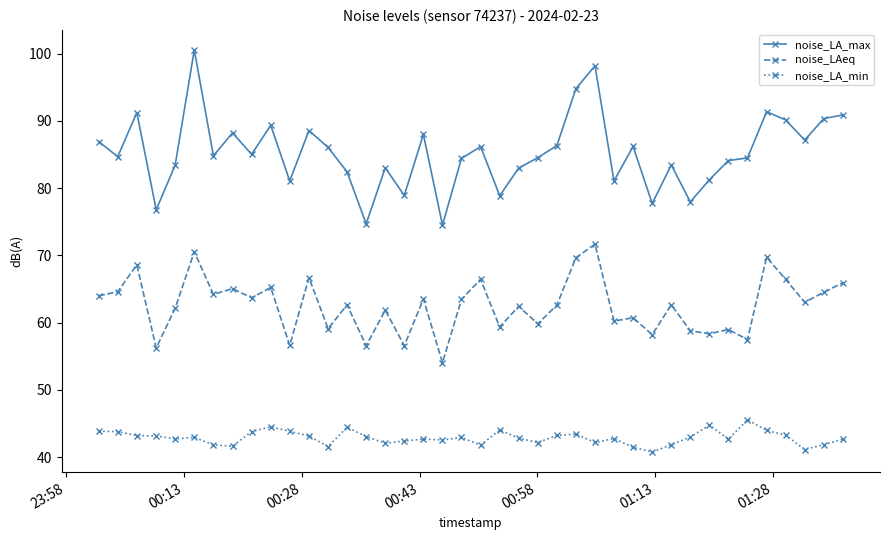

True or false: noise_LA_max has more than 2 interior local peaks.

True